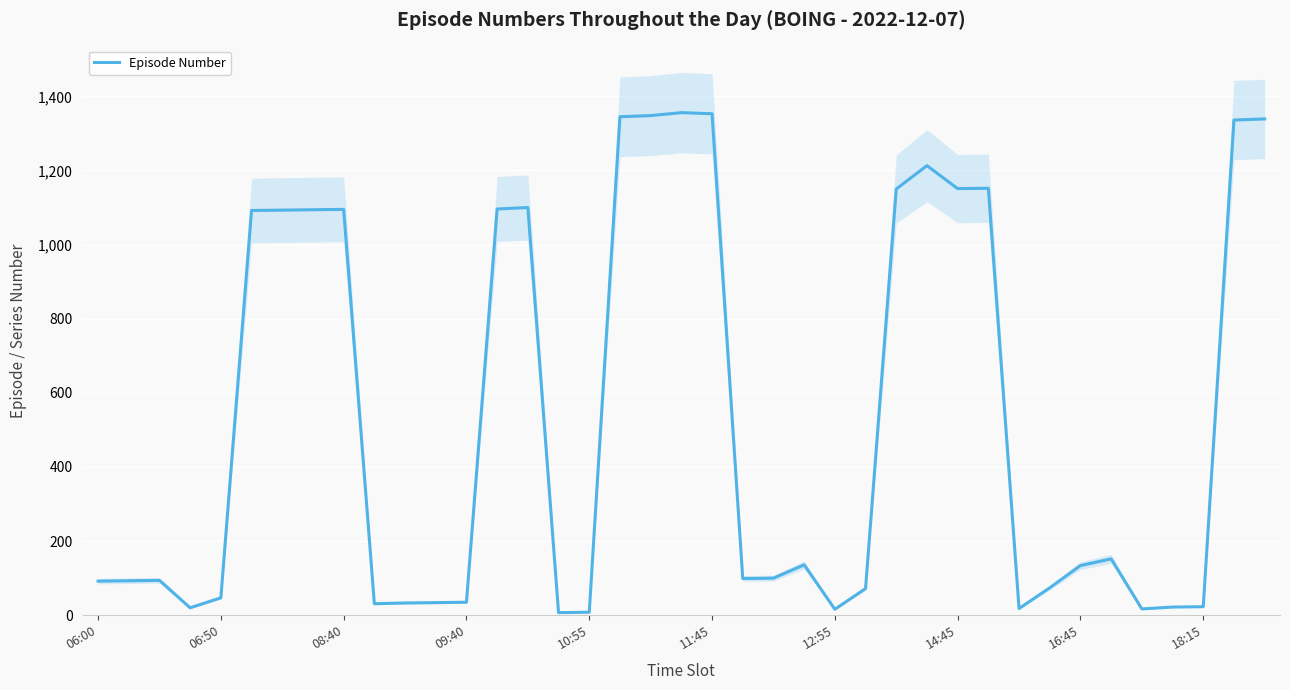

What is the maximum value for Episode Number?

1356